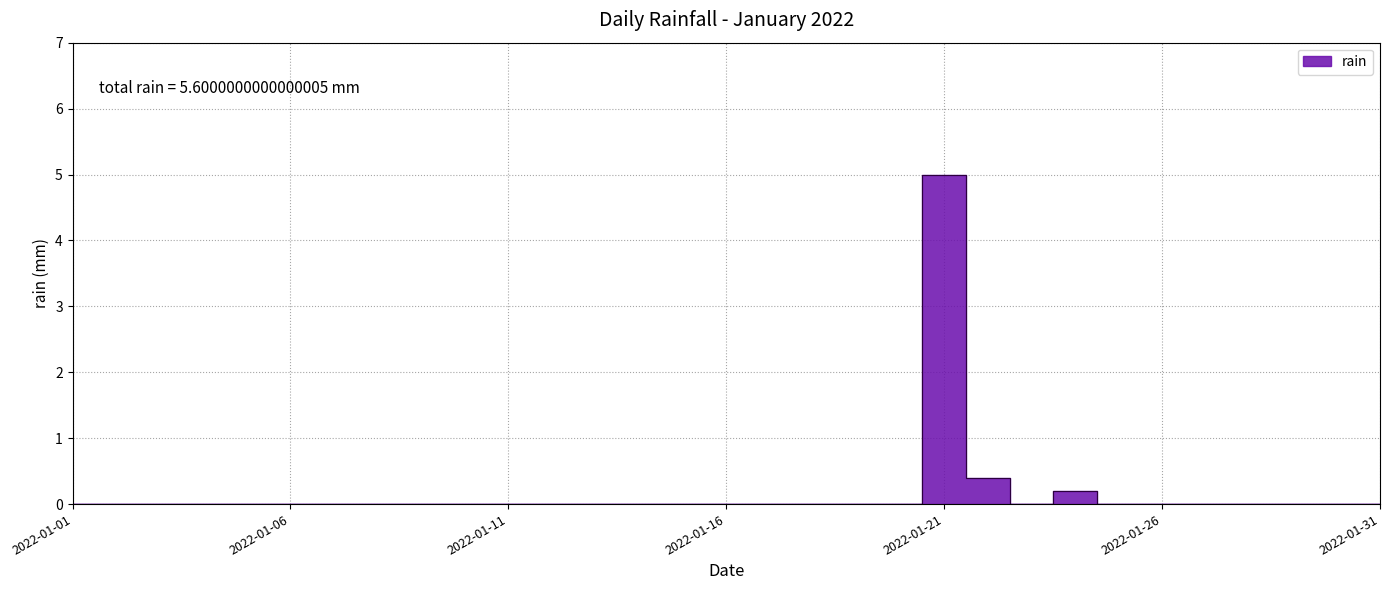

True or false: the data shows 0.0 at 2022-01-07.

True